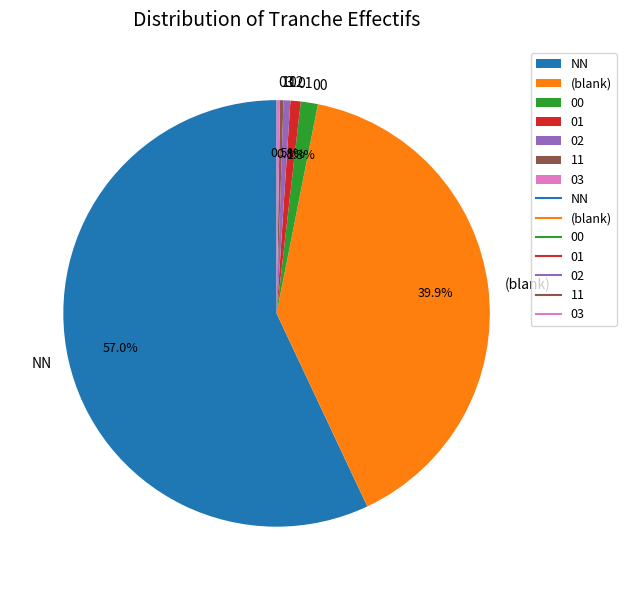

Is there a majority slice in this chart?

Yes